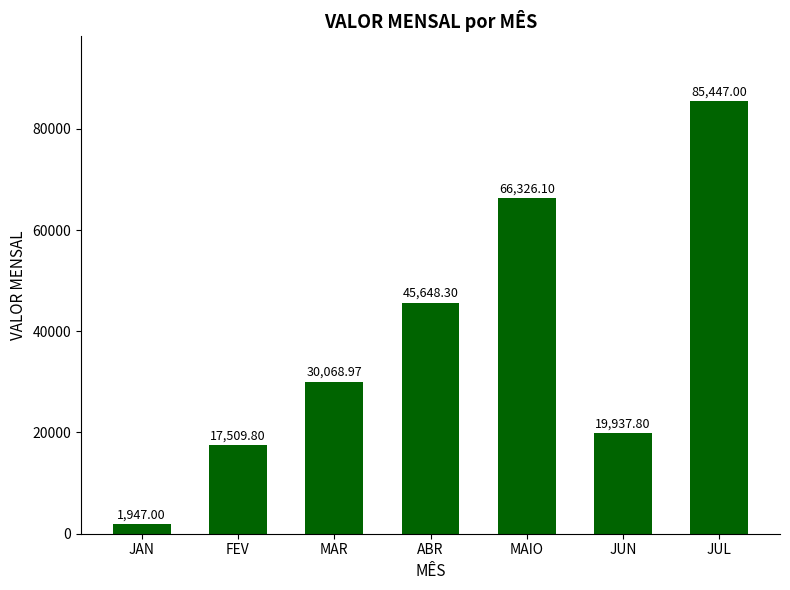

Is it true that the value at MAIO is 21915.7?

False